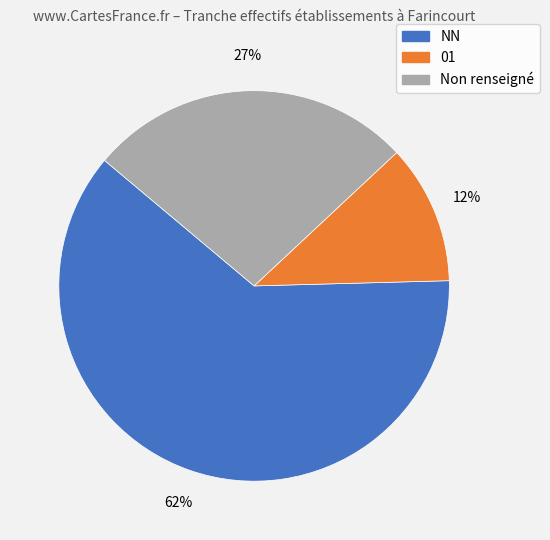

To the nearest percent, what is the average slice percentage?

33%